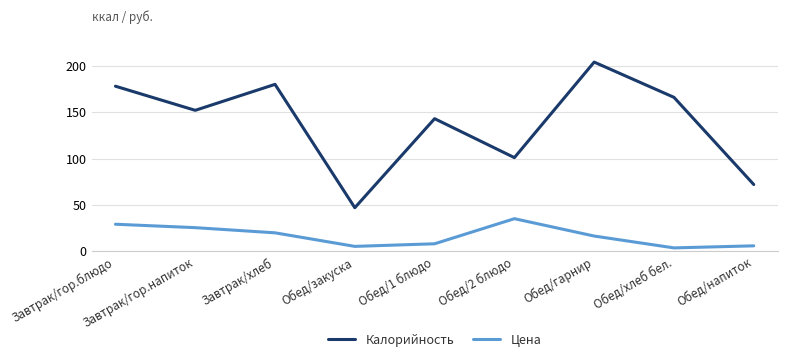

True or false: Калорийность and Цена intersect in this chart.

False